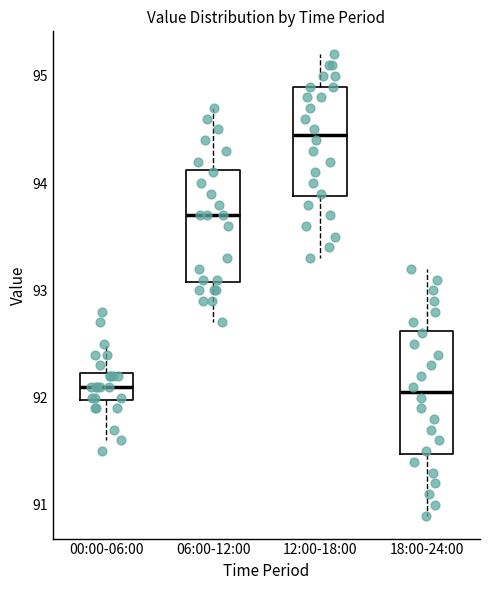

Where does the upper whisker of the box for 06:00-12:00 end on the y-axis? The values are not printed on the chart, so give them approximately, as read against the axis.

94.7